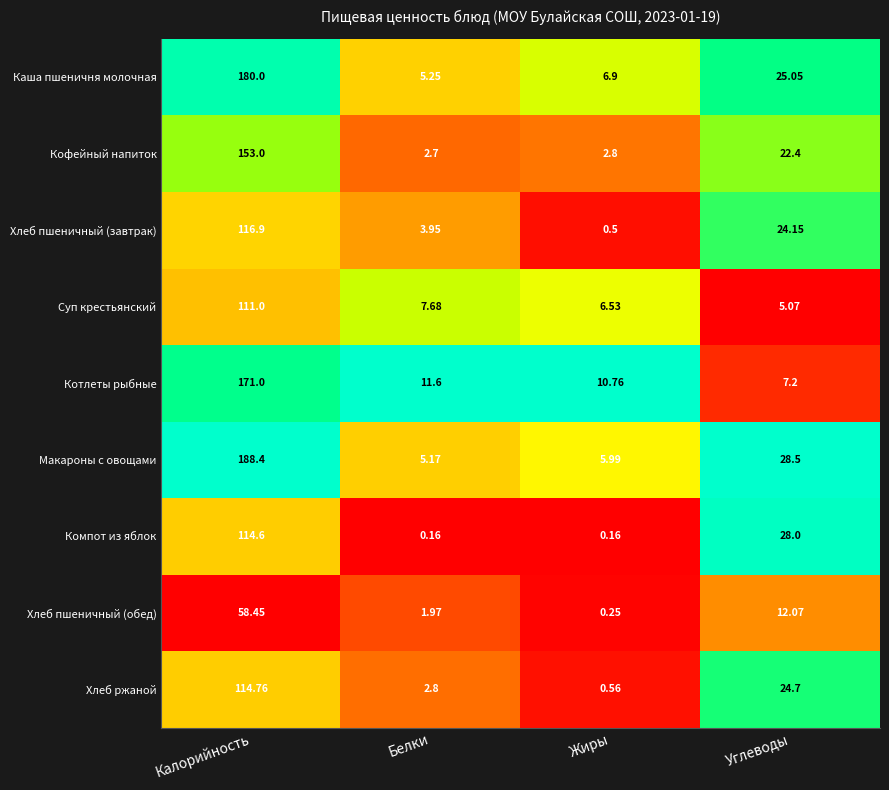

At which category is the sum across all series the highest?

Калорийность